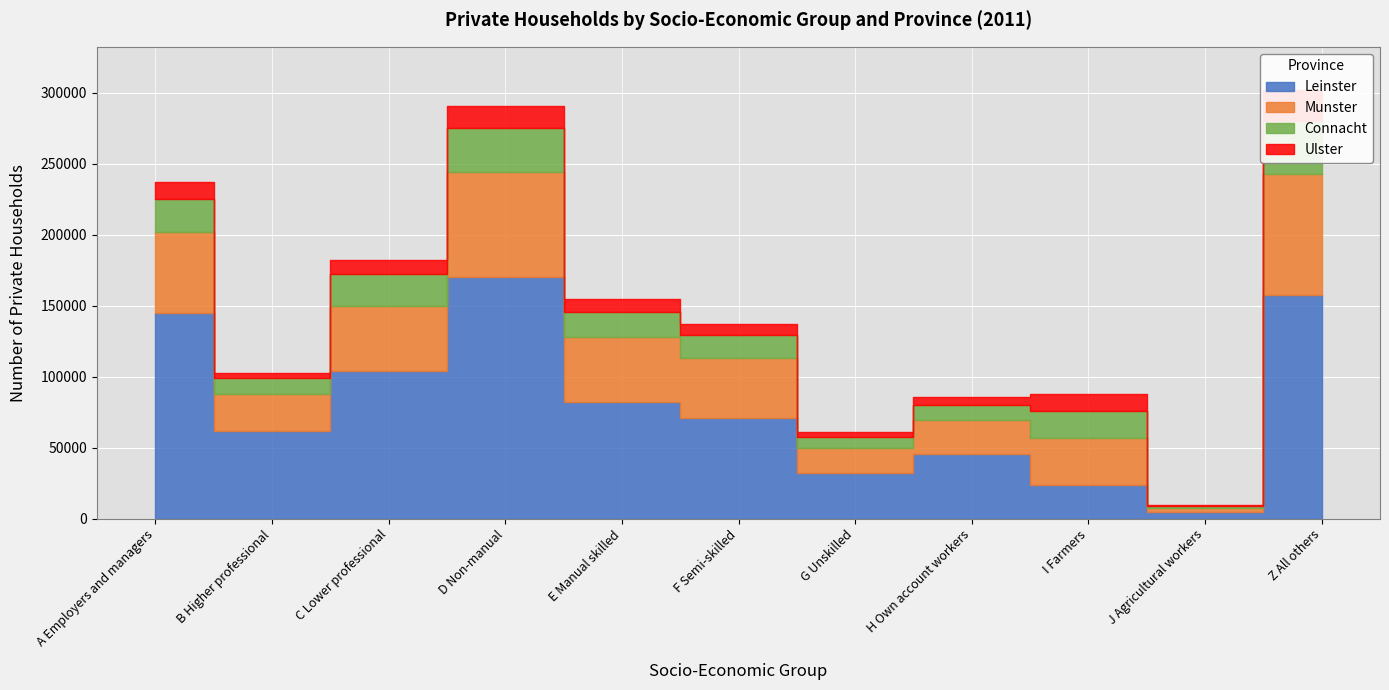

What is the average value of the Connacht series?

17932